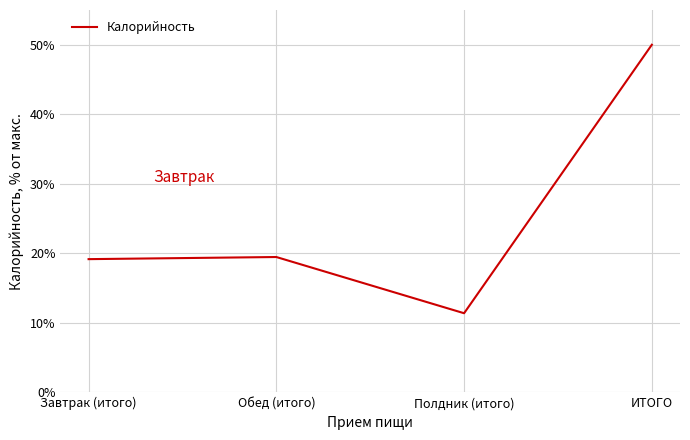

What is the sum of the values at ИТОГО and Завтрак (итого)?

69.2